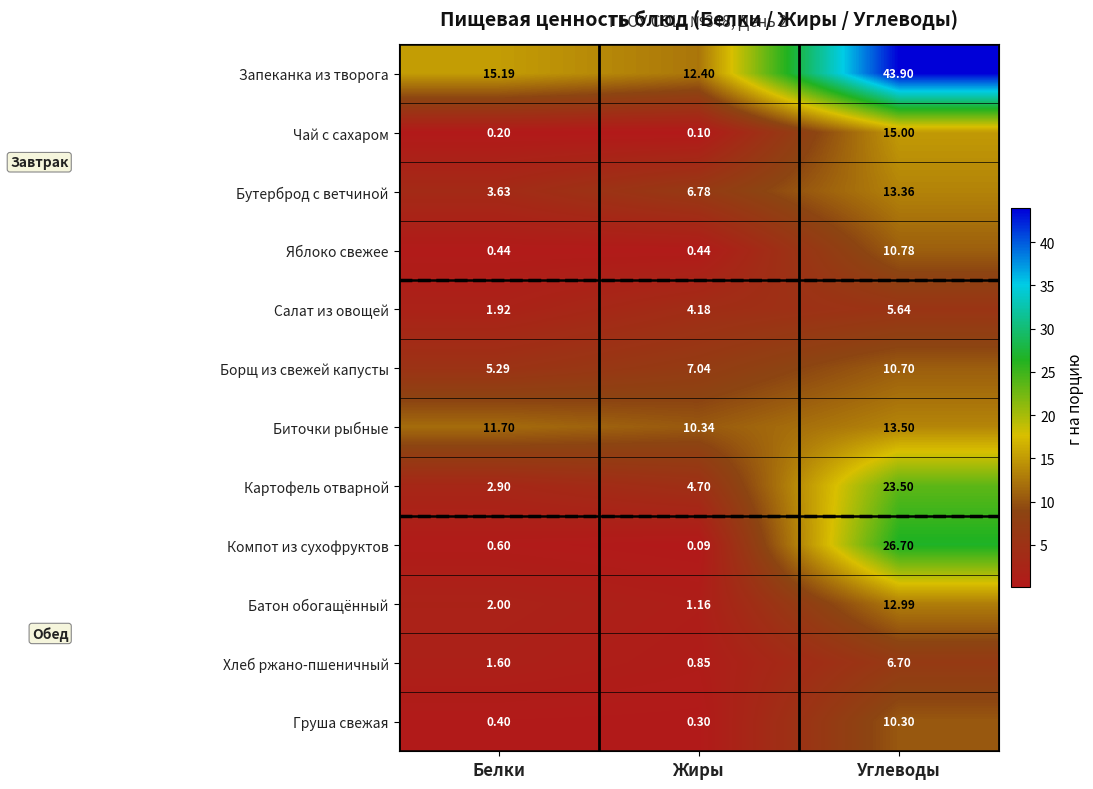

Which category has the lowest value across all series?

Жиры